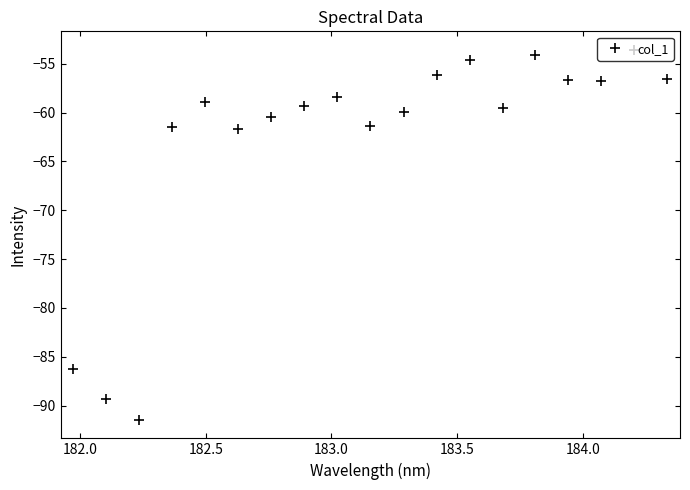

What is the greatest value displayed?

-53.6